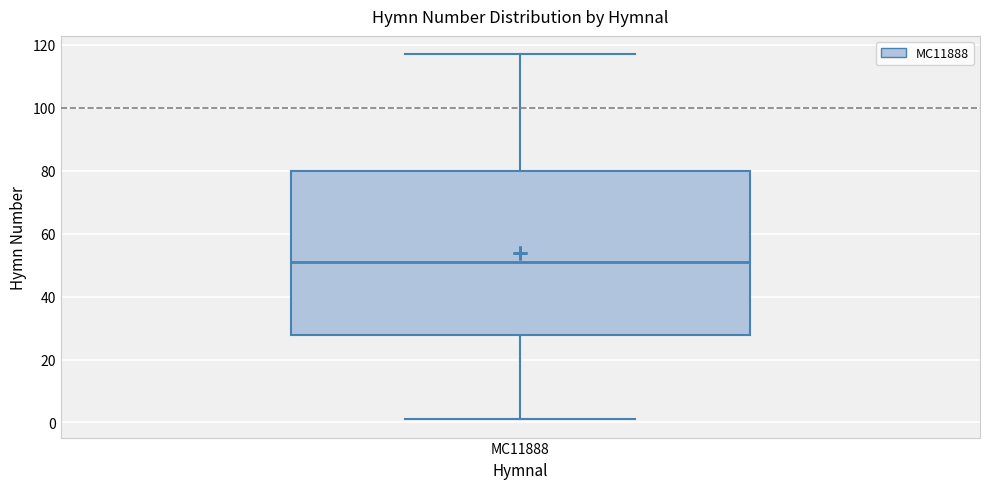

Where is the lower edge of the box for MC11888 on the y-axis? The values are not printed on the chart, so give them approximately, as read against the axis.

28